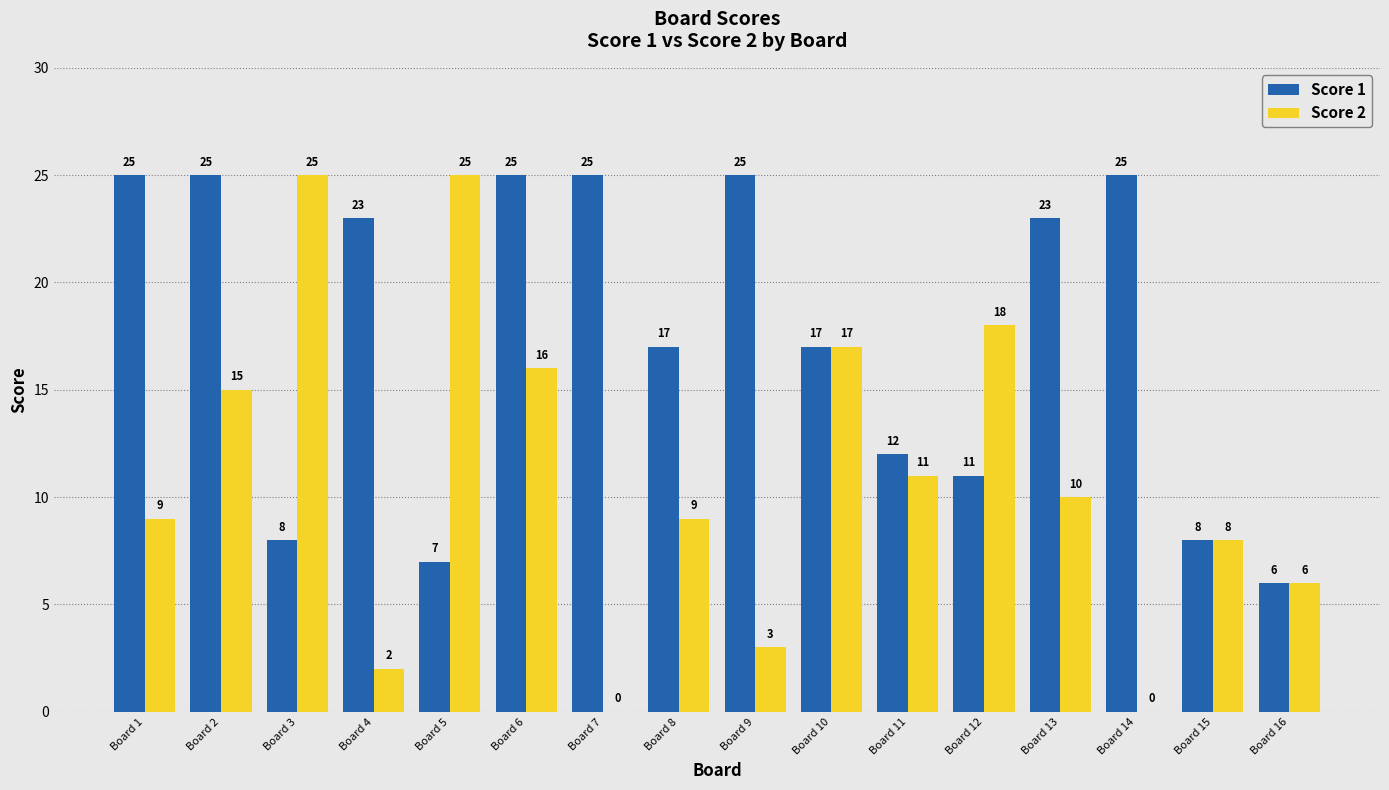

Reading left to right, extract all data points from this chart.

Score 1: 25	25	8	23	7	25	25	17	25	17	12	11	23	25	8	6
Score 2: 9	15	25	2	25	16	0	9	3	17	11	18	10	0	8	6